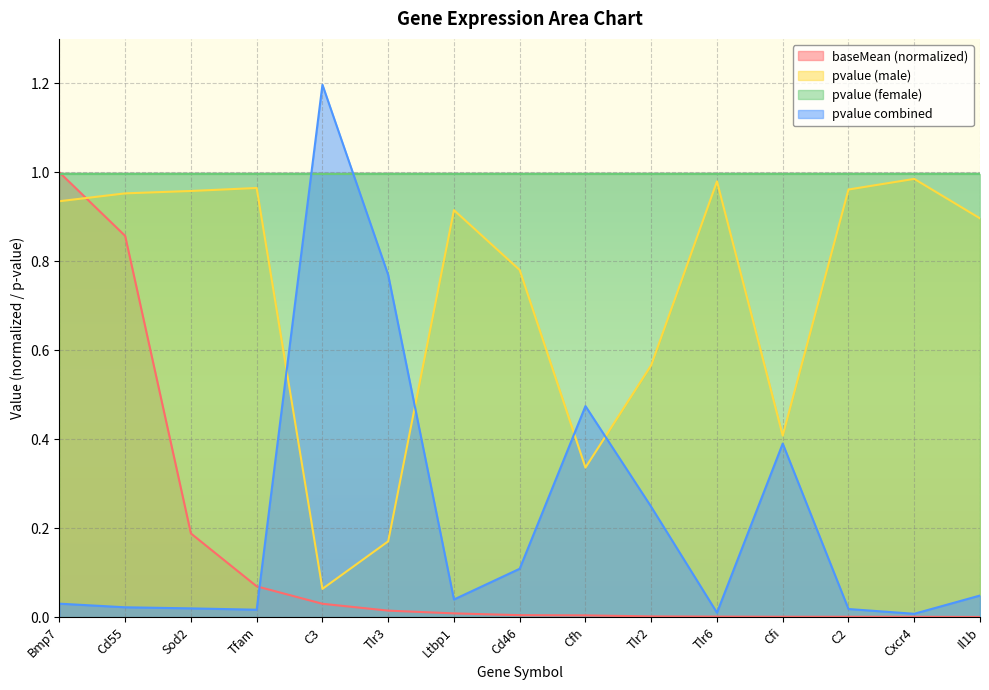

Rank the series at Cfh from highest to lowest value.

pvalue (female), pvalue combined, pvalue (male), baseMean (normalized)